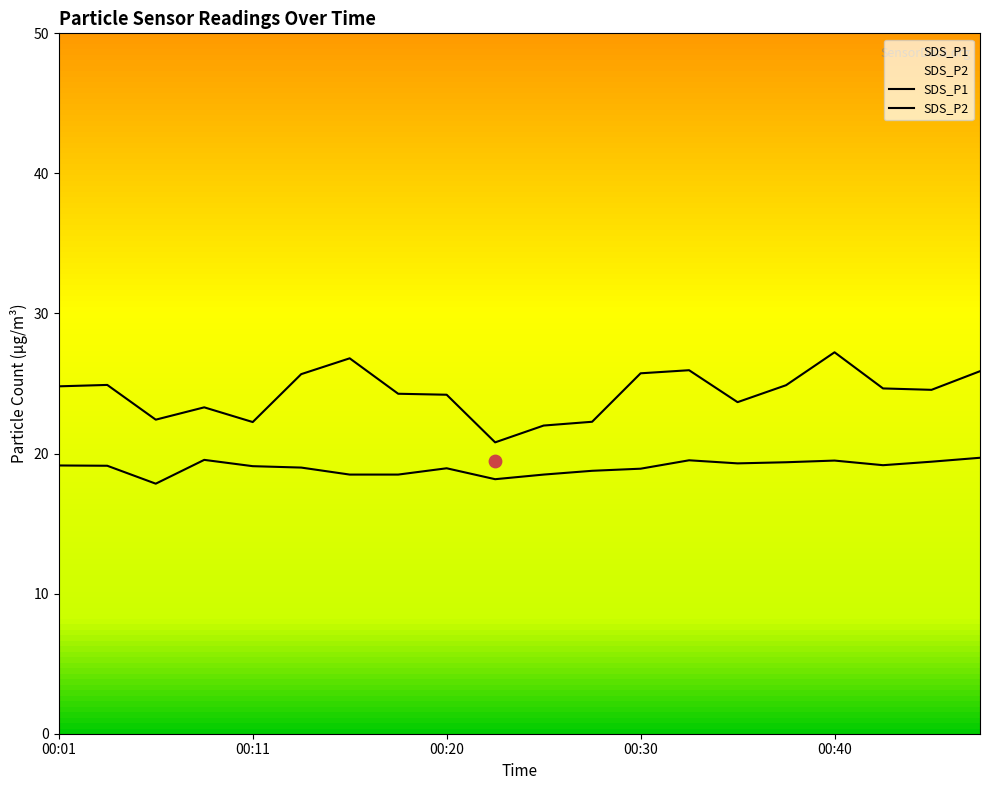

Which series has the widest spread of Y values?

SDS_P1